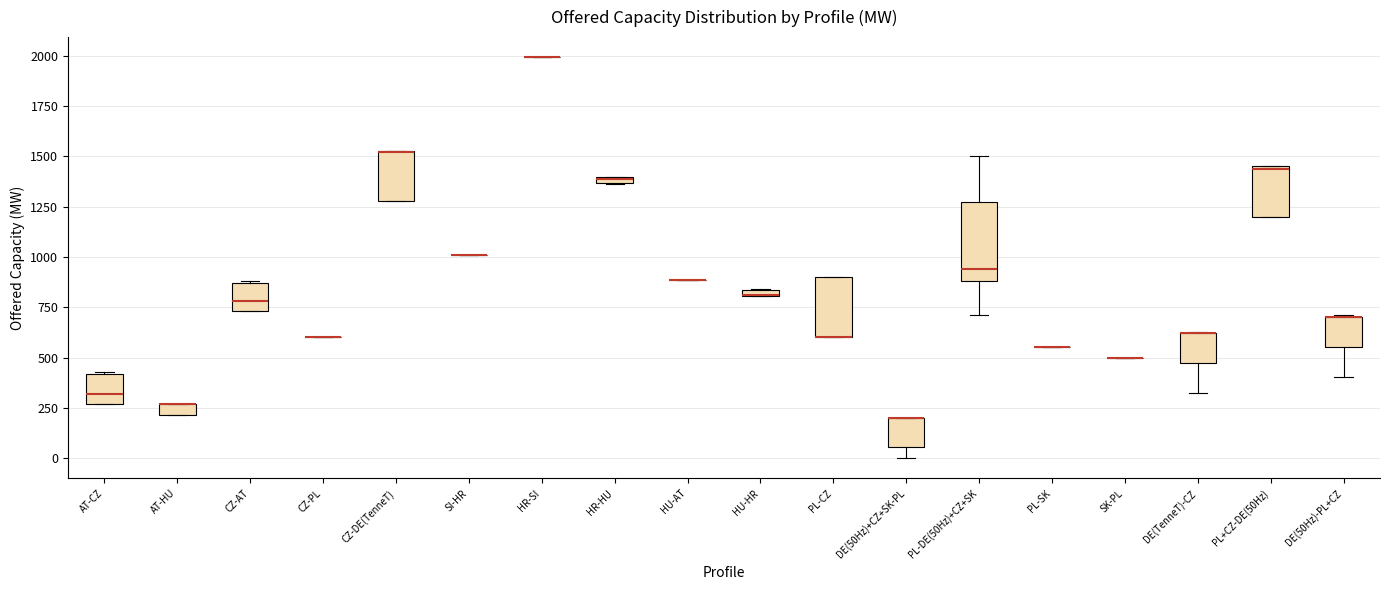

Which box is the tallest, from its lower edge to its upper edge?

PL-DE(50Hz)+CZ+SK